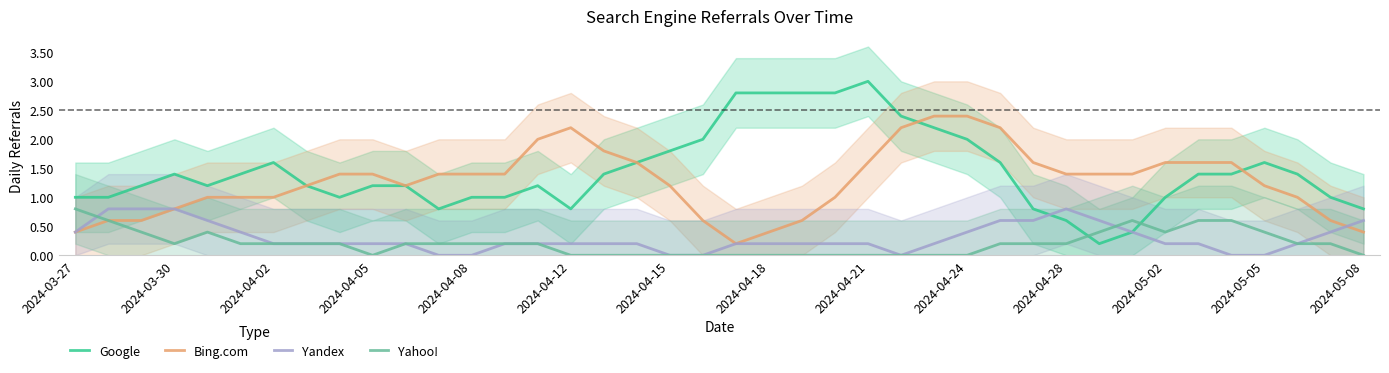

True or false: Yandex has a value of 0.8 at 2024-05-08.

False